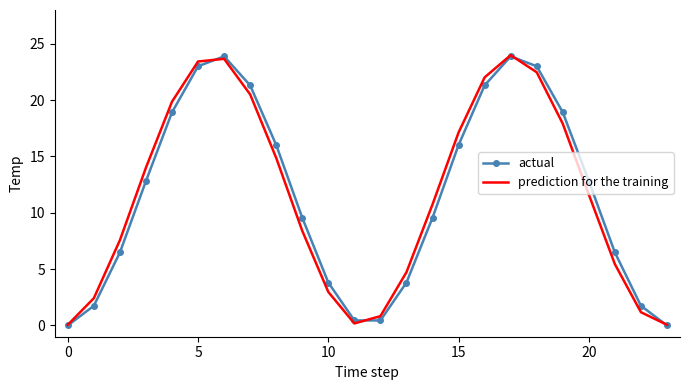

In prediction for the training, how many points are higher than both neighbors (excluding endpoints)?

2